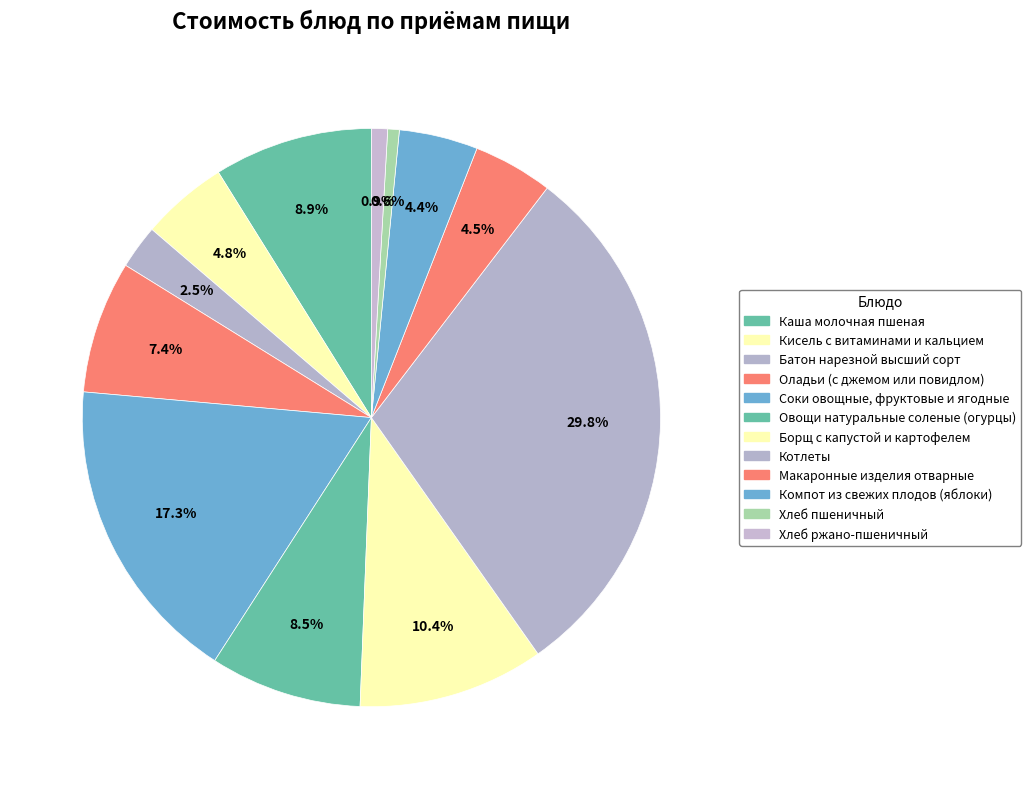

How many slices are in this pie chart?

12